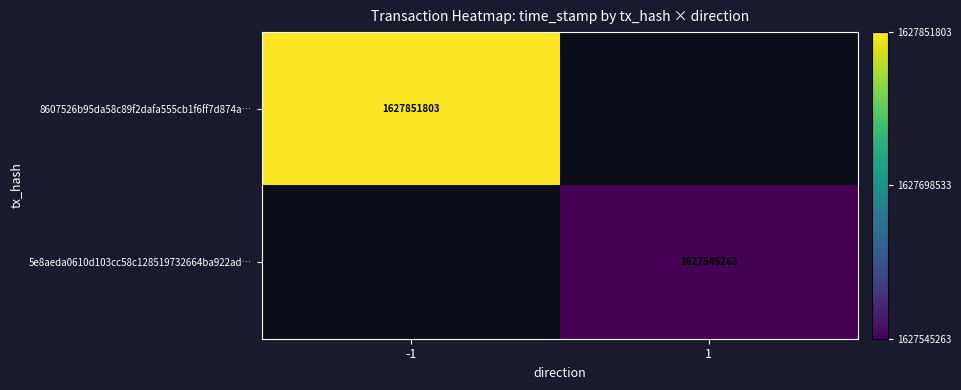

Count the number of data series in this chart.

2